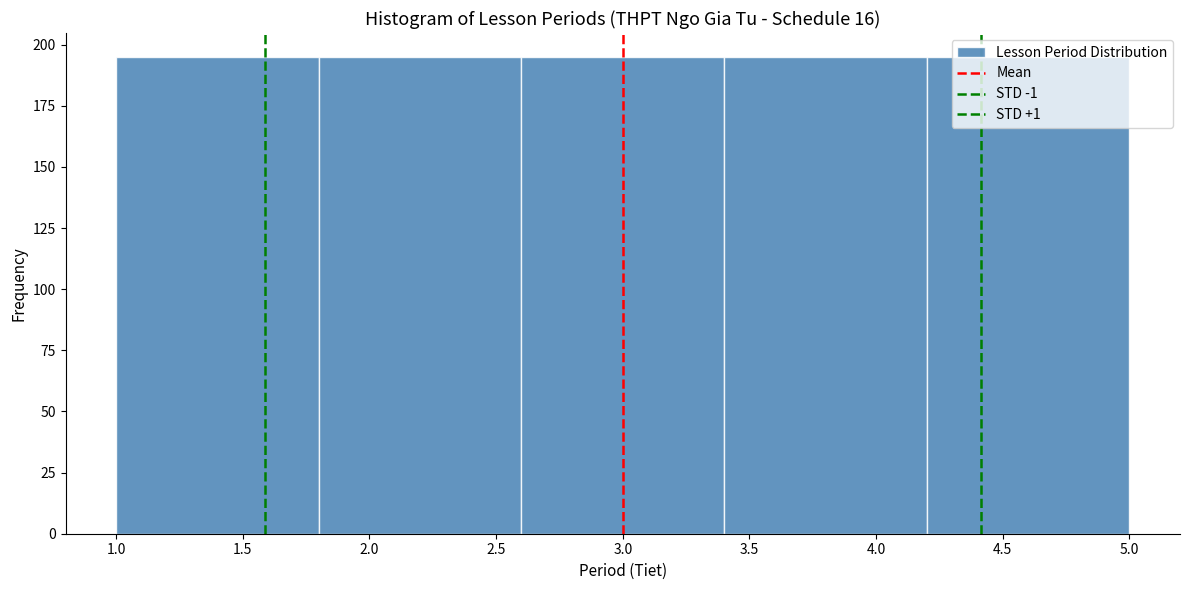

Reading left to right, transcribe this chart: for each bar, give the range it covers on the x-axis and its height. The values are not printed on the chart, so give them approximately, as read against the axis.

1.0 to 1.8: 195
1.8 to 2.6: 195
2.6 to 3.4: 195
3.4 to 4.2: 195
4.2 to 5.0: 195